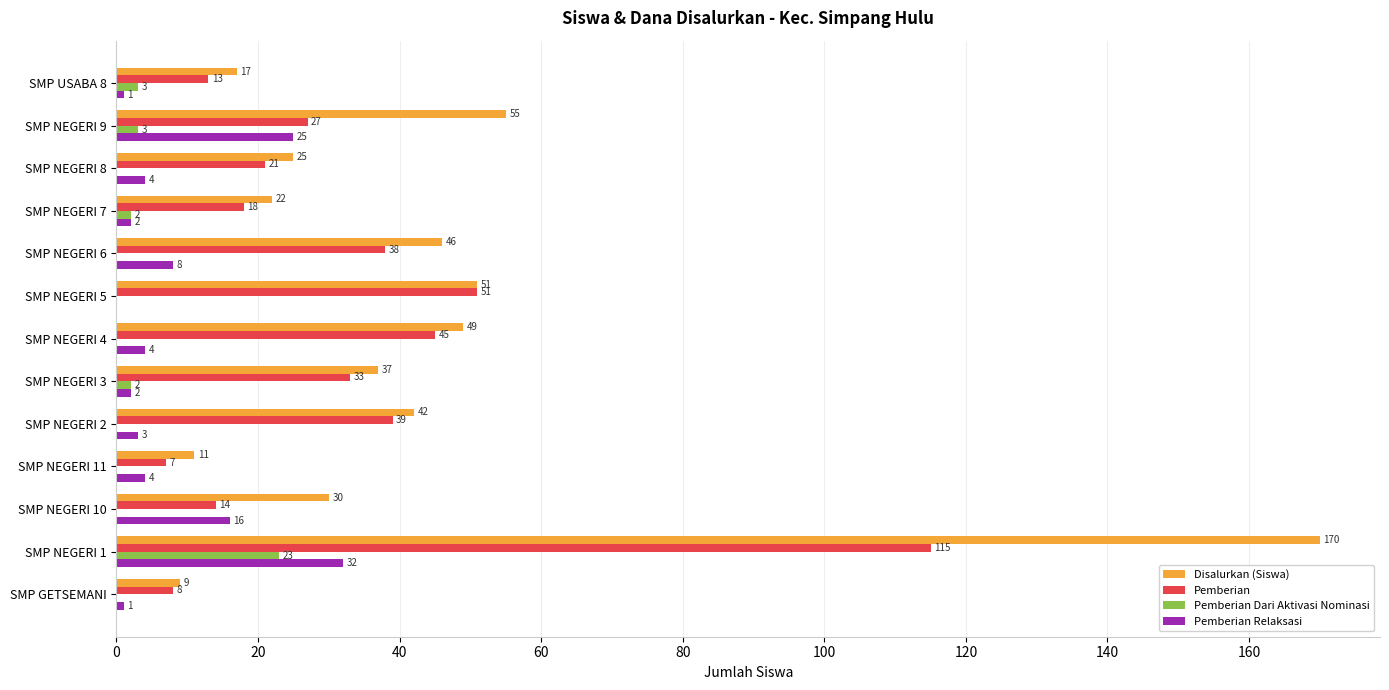

Count the number of categories in the chart.

13